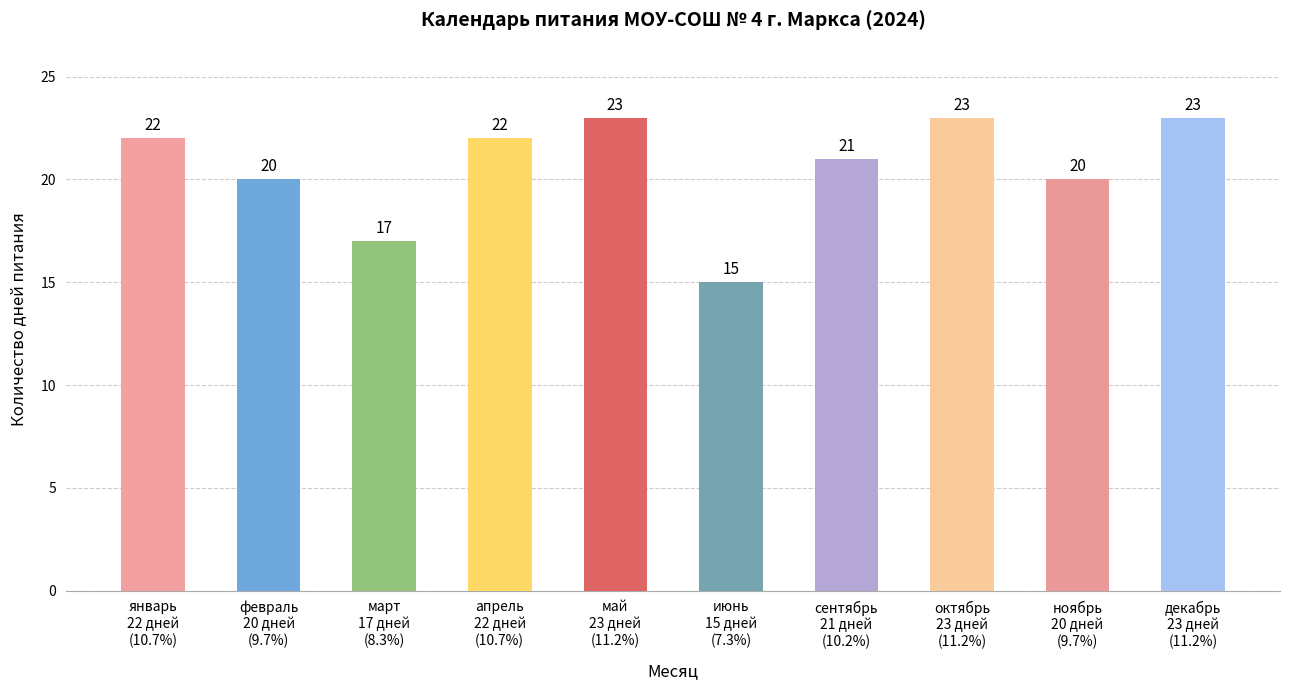

What is the sum of all values?

206